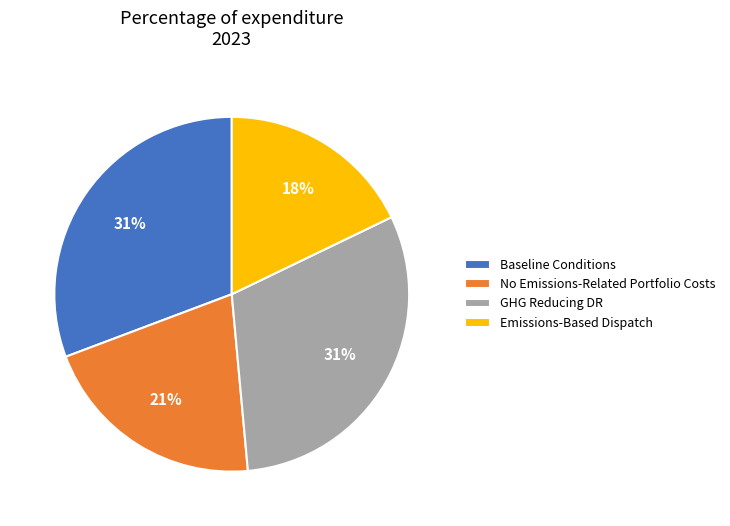

To the nearest percent, what is the average slice percentage?

25%